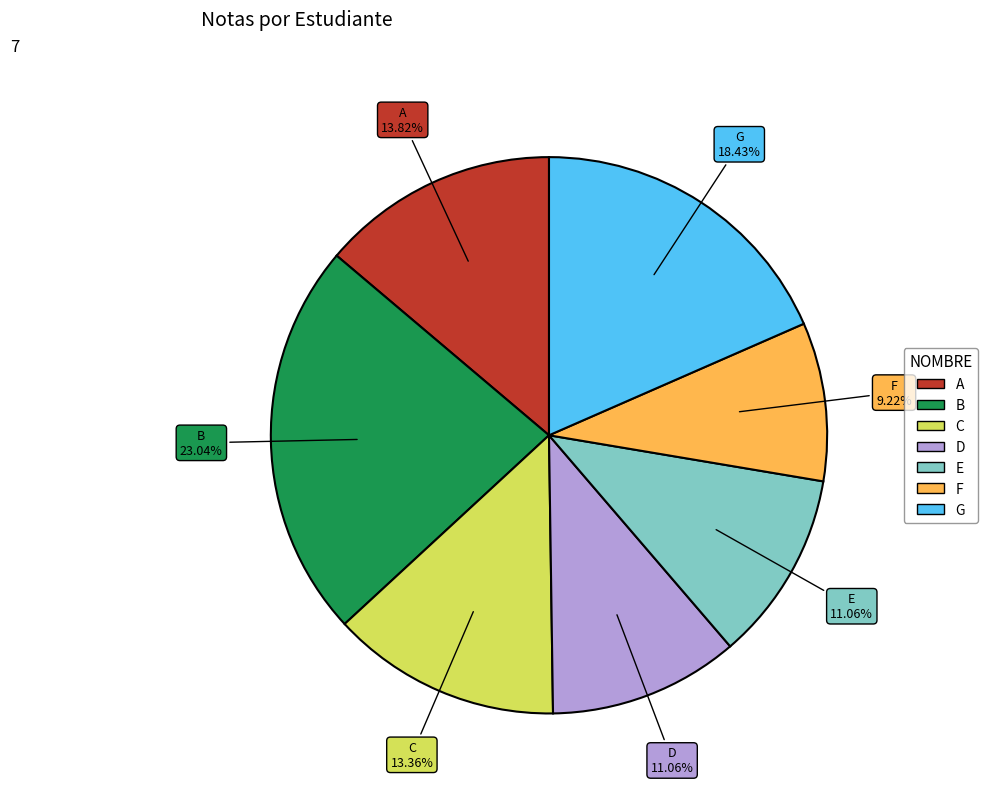

The D slice represents 17% of the pie. True or false?

False